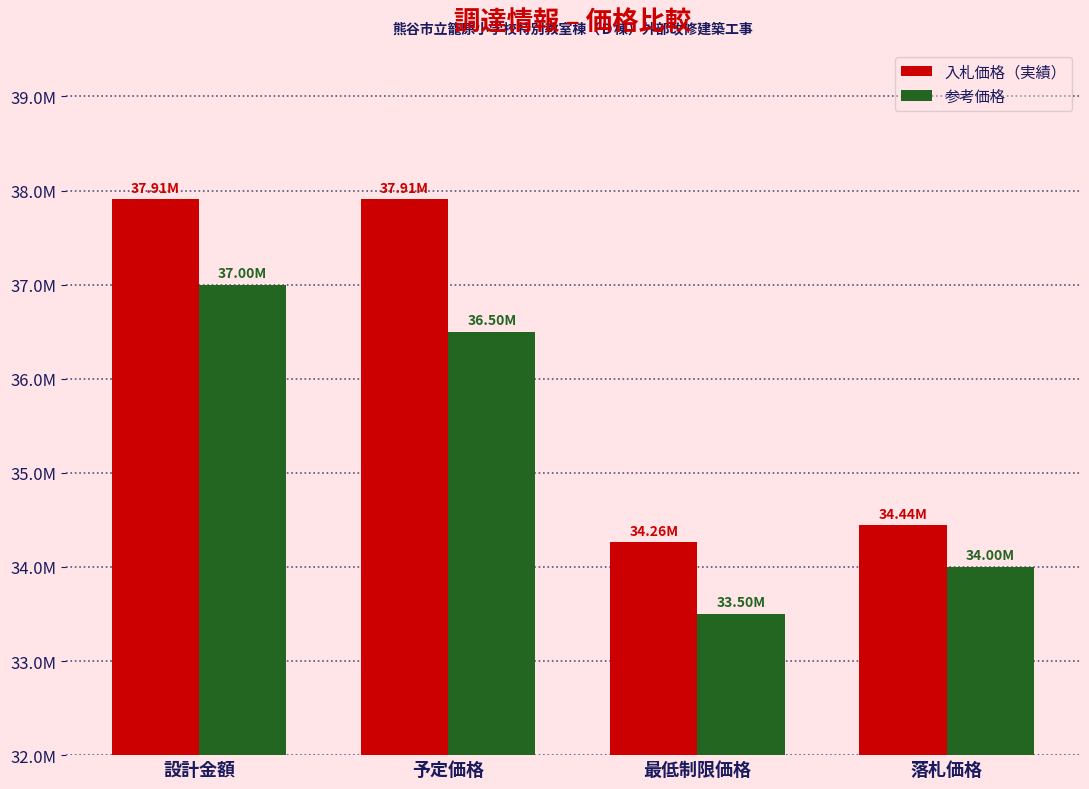

What are all the series names shown in the legend?

入札価格（実績）, 参考価格